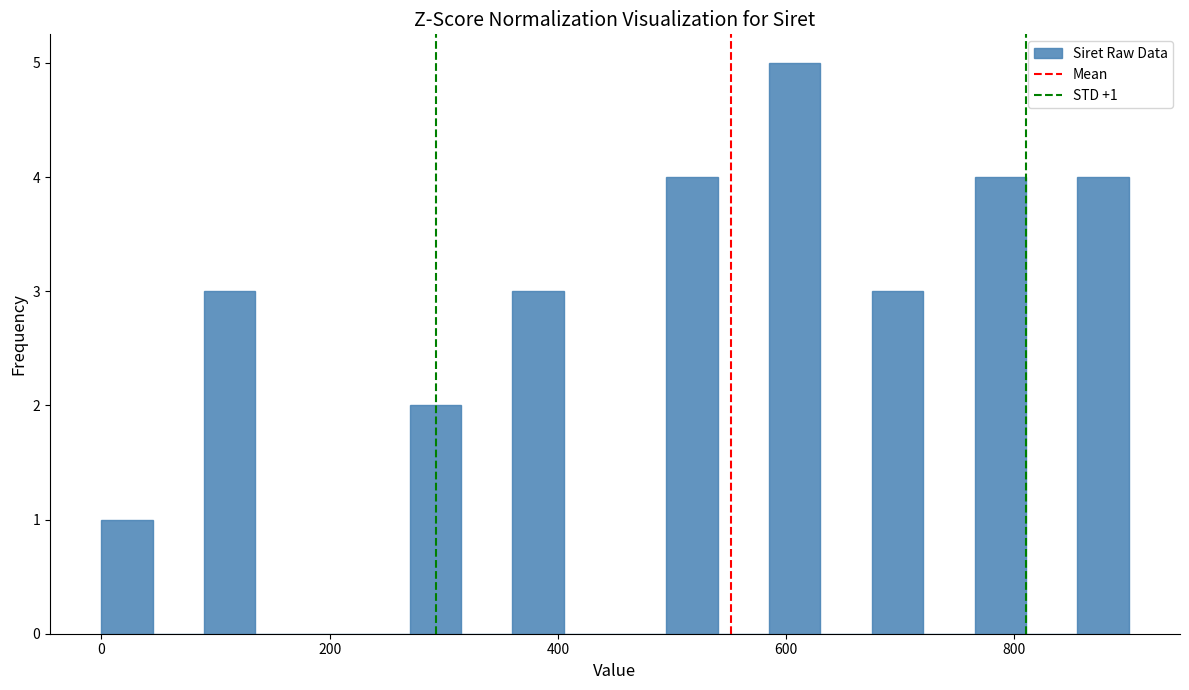

Read against the x-axis, roughly where is the centre of the tallest bar?

600